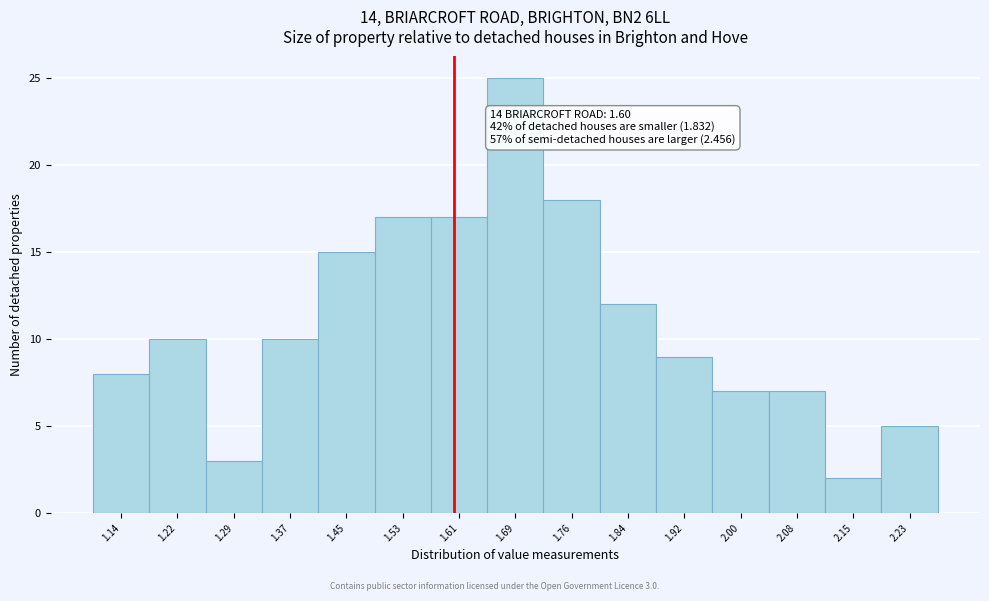

Over which range of the x-axis is the bar tallest?

1.646 to 1.724